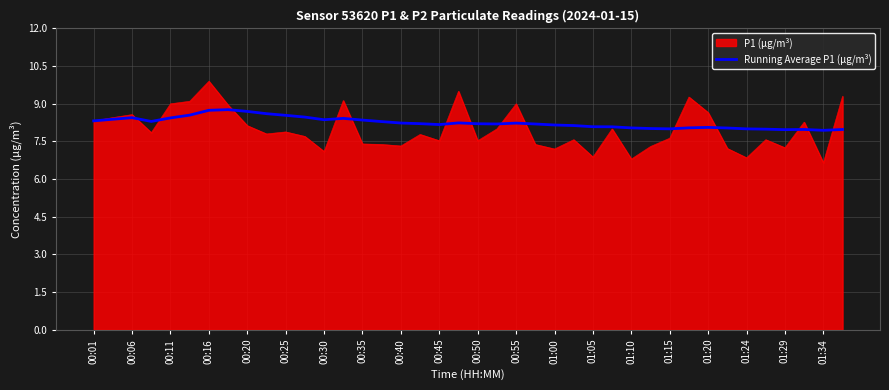

List the series in order of their peak value, lowest first.

Running Average P1 (µg/m³), P1 (µg/m³)